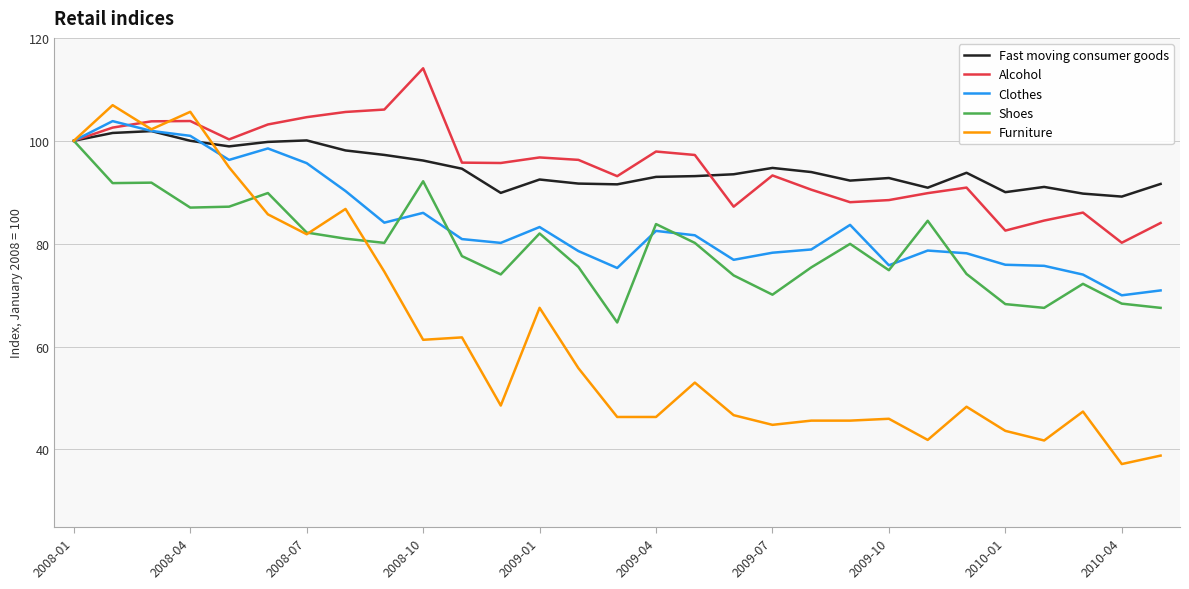

What is the sum of all Furniture values?

1806.4